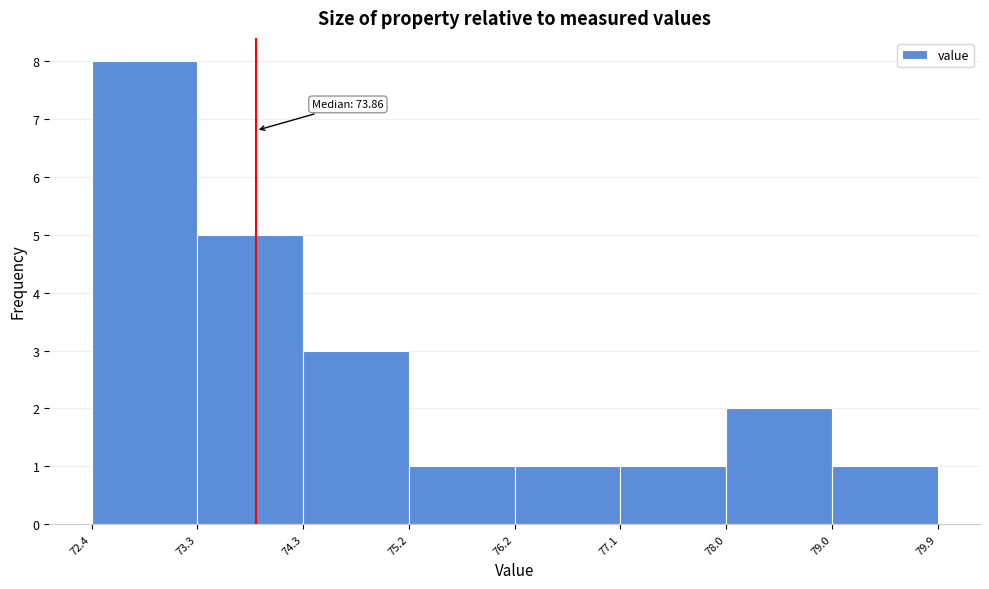

Over which range of the x-axis is the bar tallest?

72.4 to 73.3